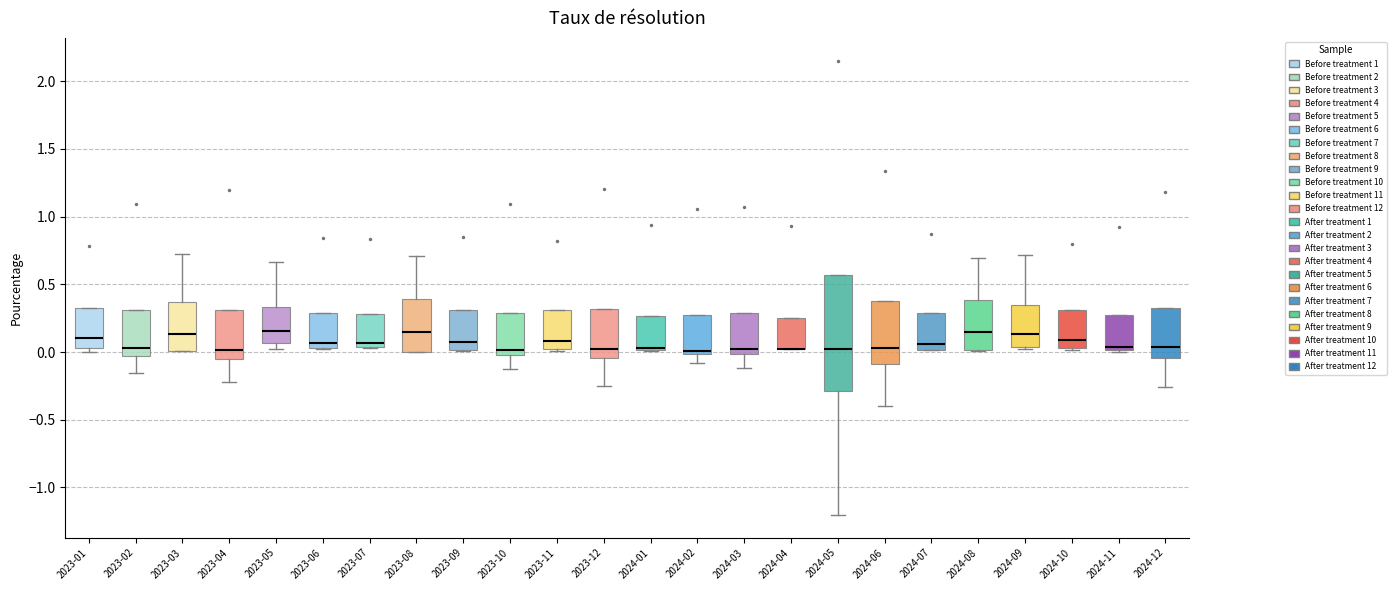

Which box is the tallest, from its lower edge to its upper edge?

2024-05